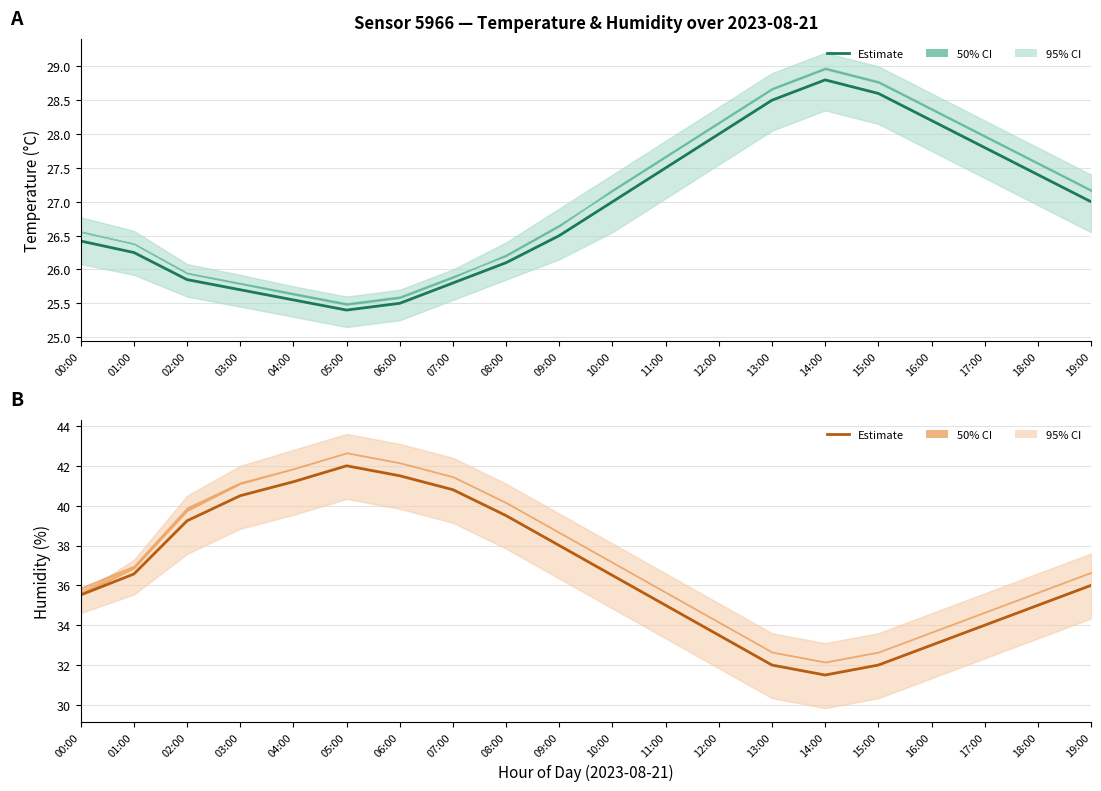

List the series in order of their overall mean, lowest first.

Temperature estimate, Humidity estimate